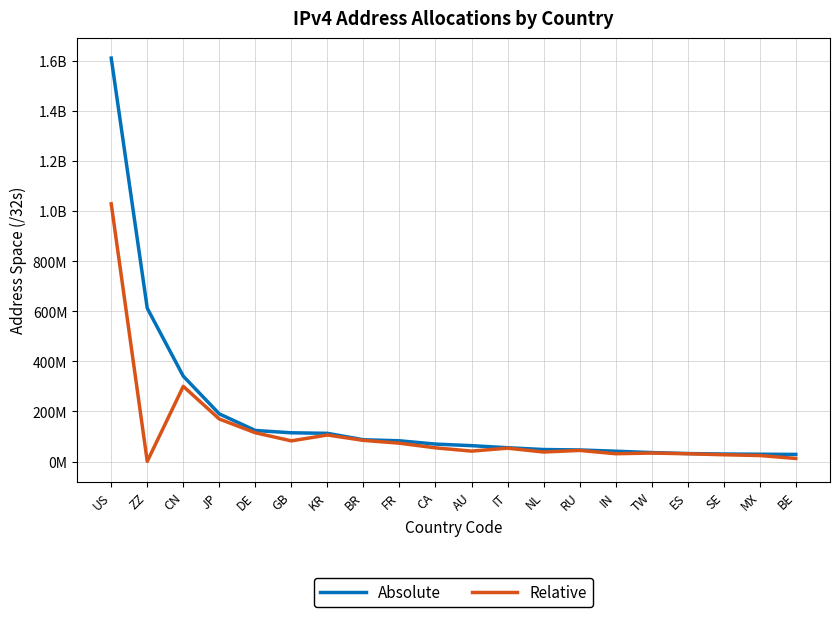

True or false: Relative and Absolute cross at least once.

False